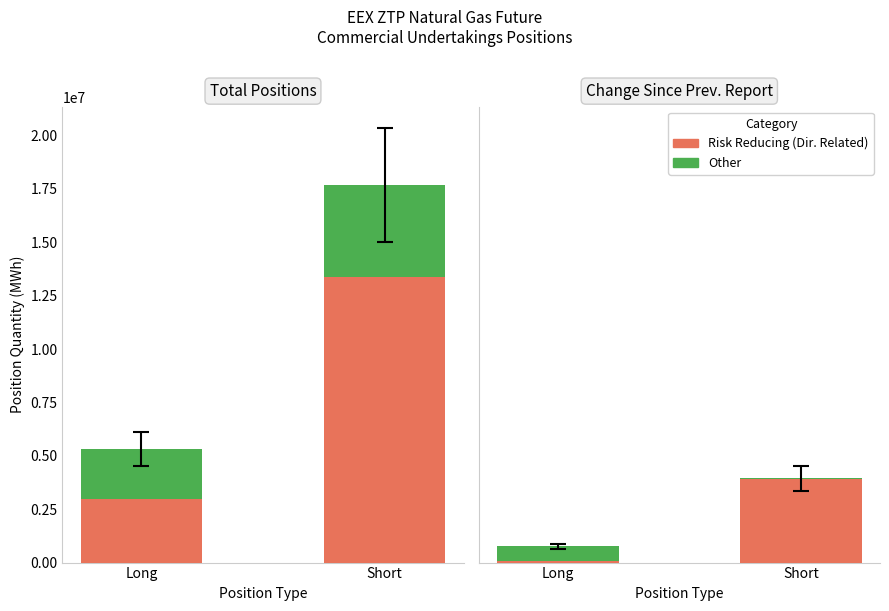

Which has a higher value, Long or Short?

Short